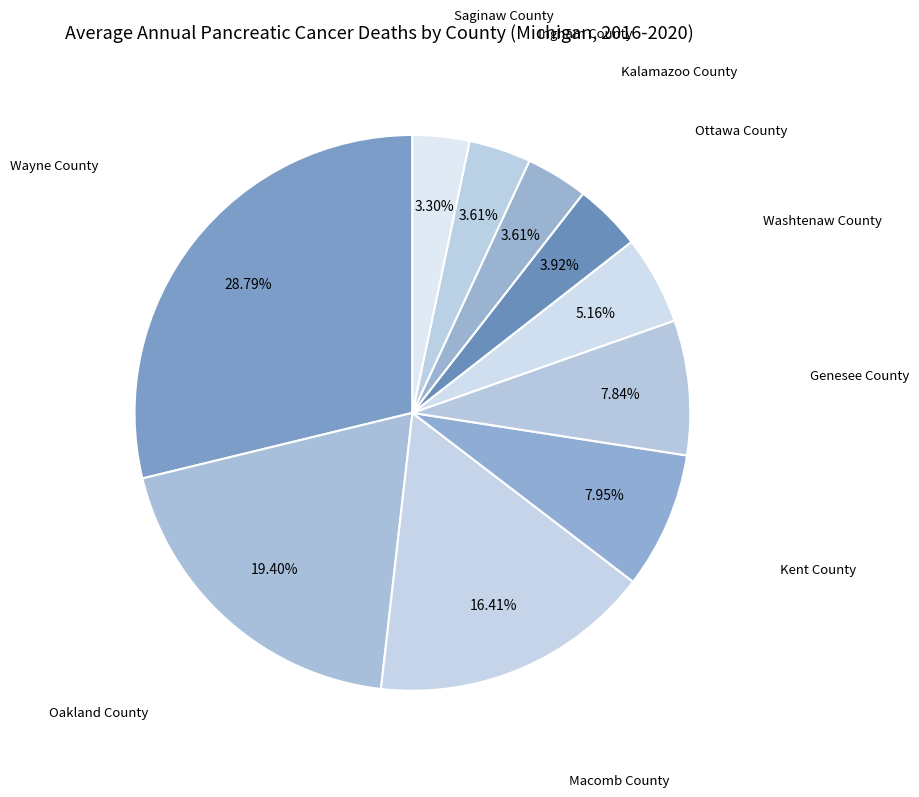

How many segments does this pie chart have?

10